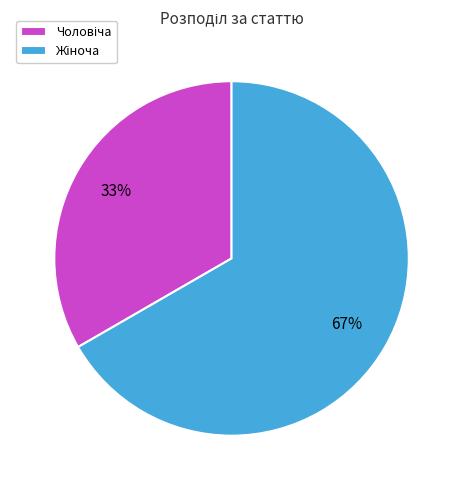

To the nearest percent, what is the average slice percentage?

50%